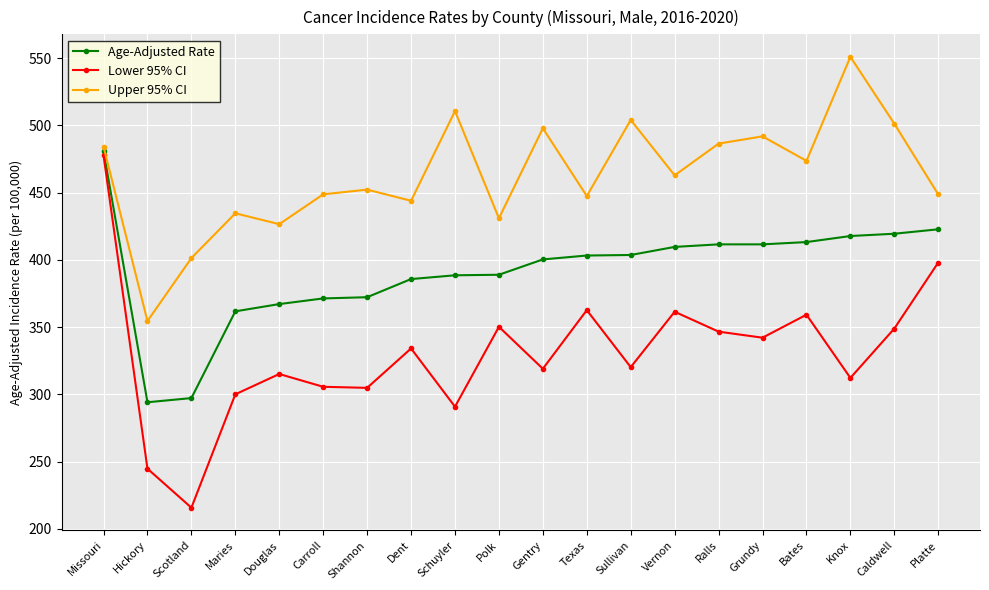

Where does the Lower 95% CI series first go above 334?

Missouri